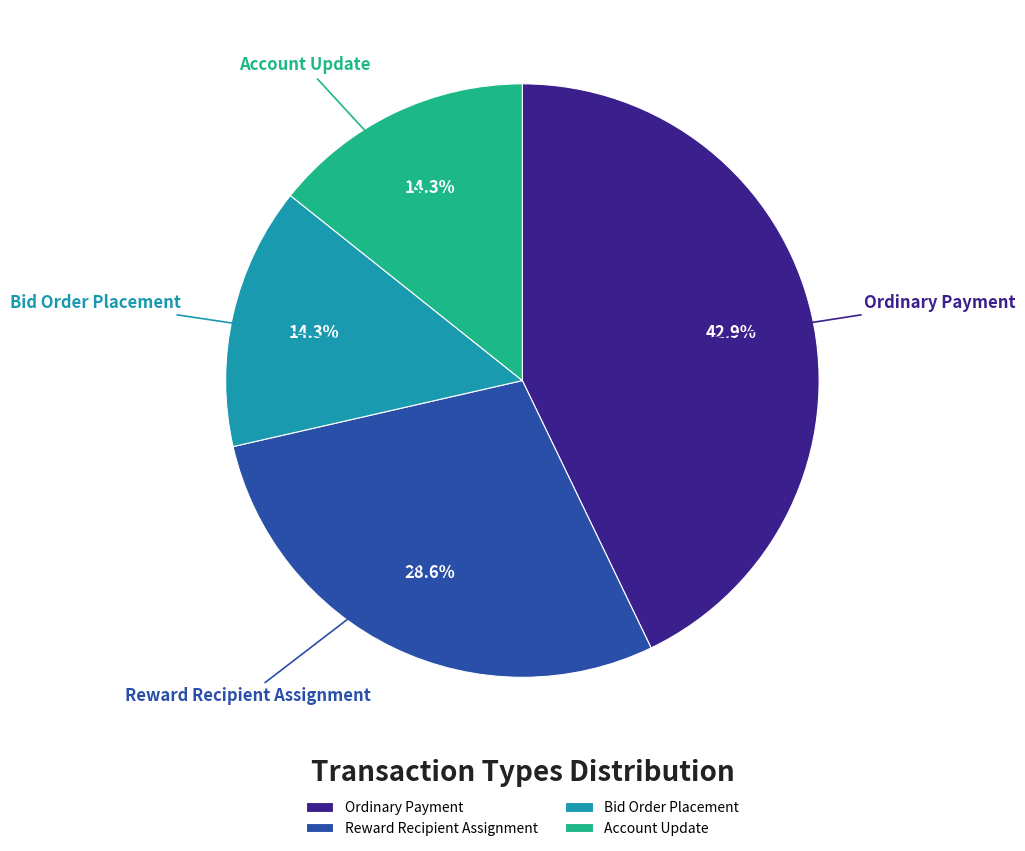

To the nearest percent, what is the difference between the largest and smallest slice percentages?

29%